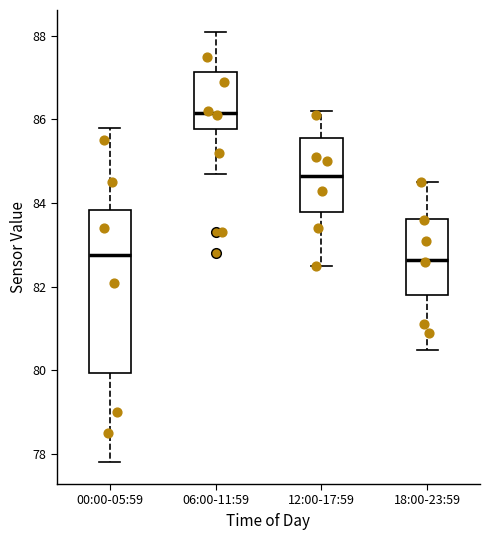

Where is the lower edge of the box for 00:00-05:59 on the y-axis? The values are not printed on the chart, so give them approximately, as read against the axis.

80.0